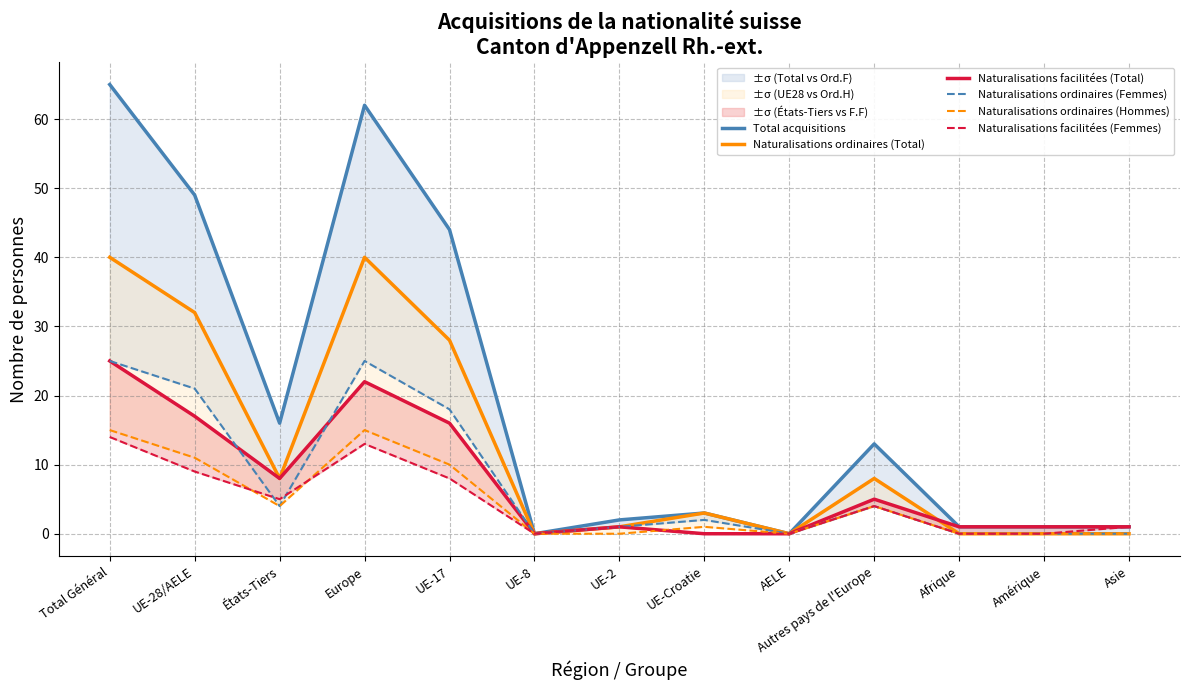

List the labels in order of Naturalisations facilitées (Total) value, smallest first.

UE-8, UE-Croatie, AELE, UE-2, Afrique, Amérique, Asie, Autres pays de l'Europe, États-Tiers, UE-17, UE-28/AELE, Europe, Total Général